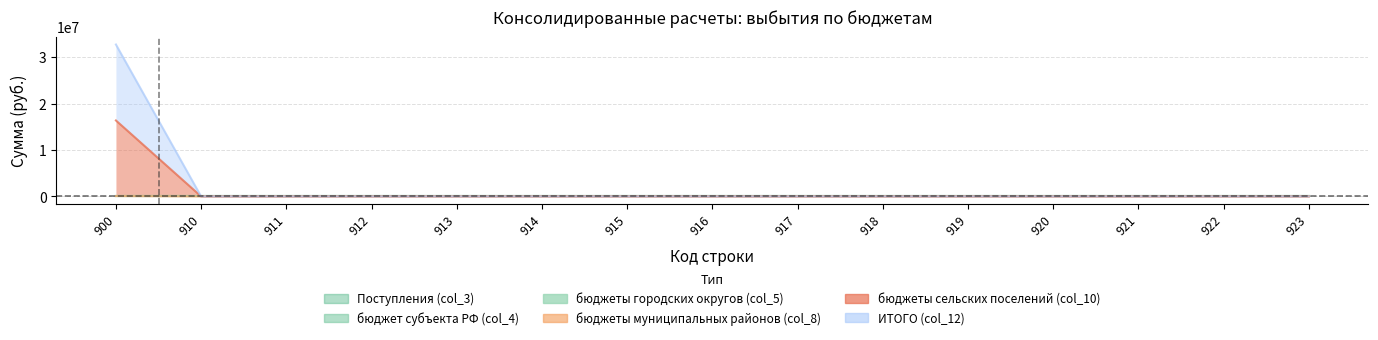

How many values in бюджеты сельских поселений (col_10) are above zero?

1